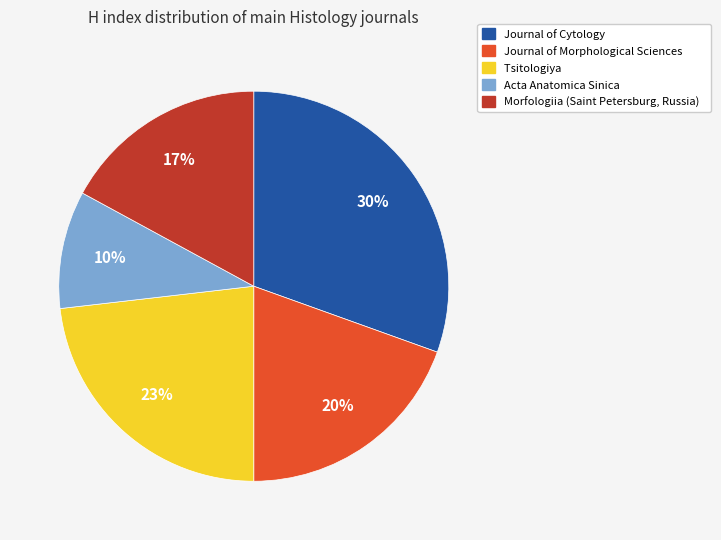

Does Journal of Cytology represent more than half of the total?

No